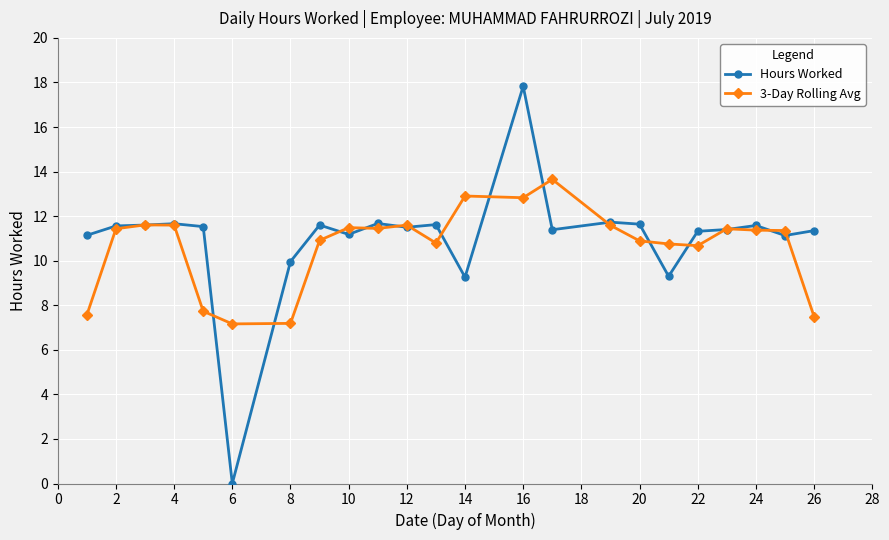

True or false: Hours Worked and 3-Day Rolling Avg intersect in this chart.

True